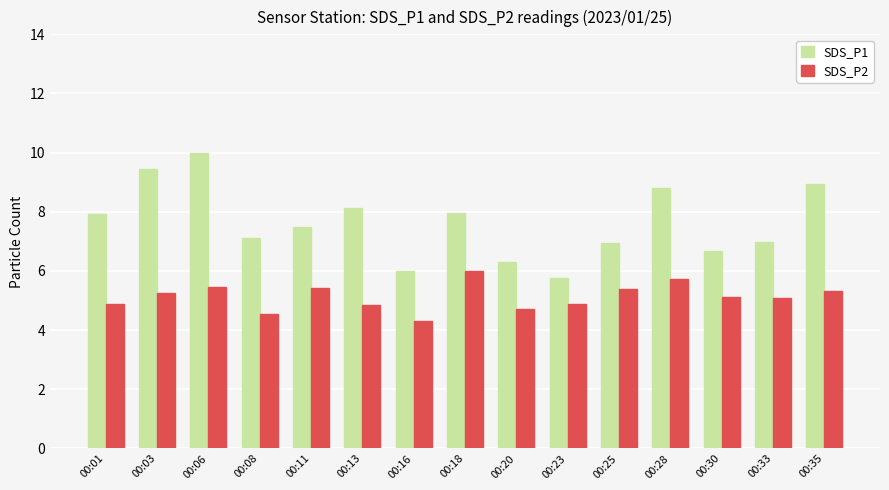

List the series in order of their peak value, highest first.

SDS_P1, SDS_P2